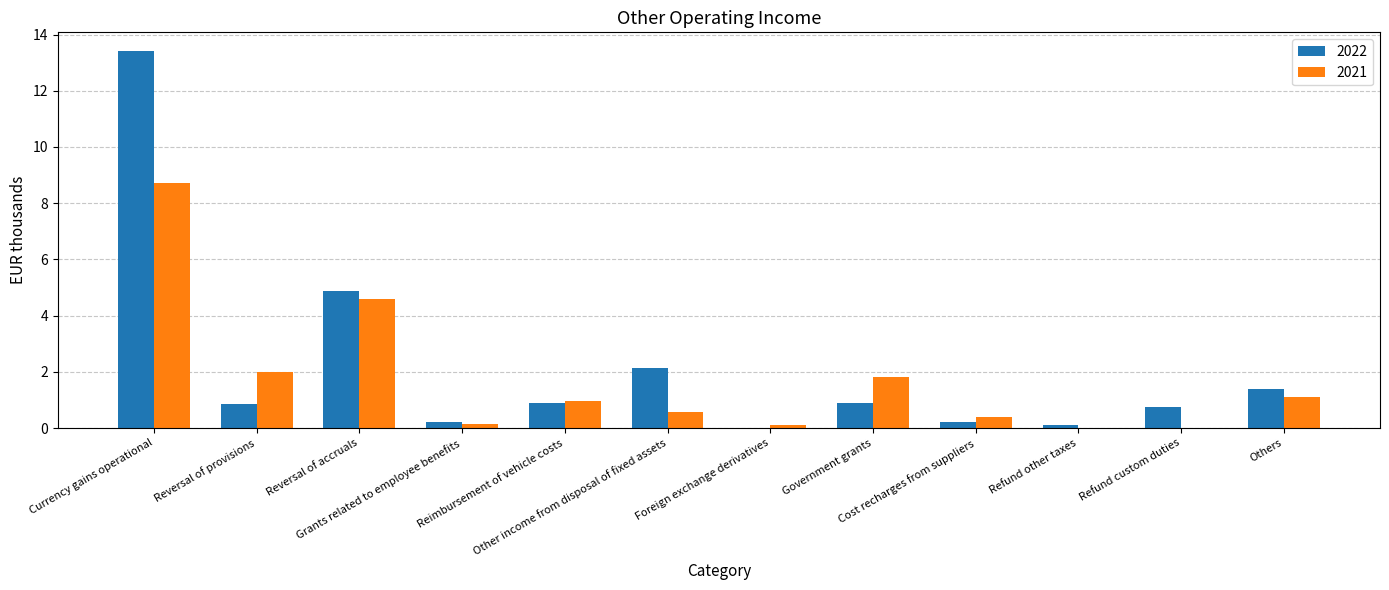

What is the average value of the 2022 series?

2.1